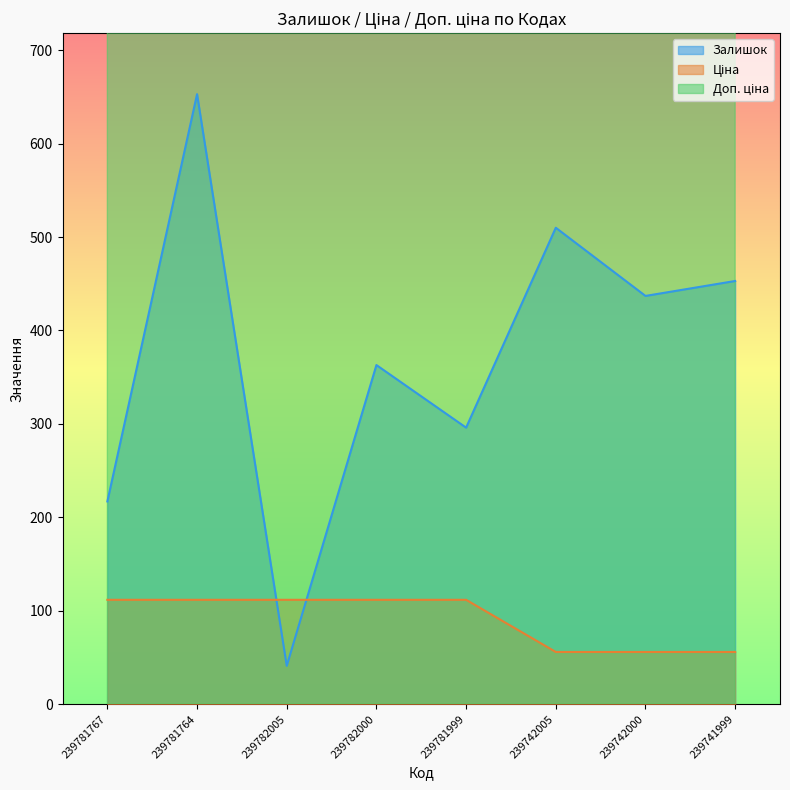

What is the difference between the maximum and minimum values in the Доп. ціна series?

5584.0